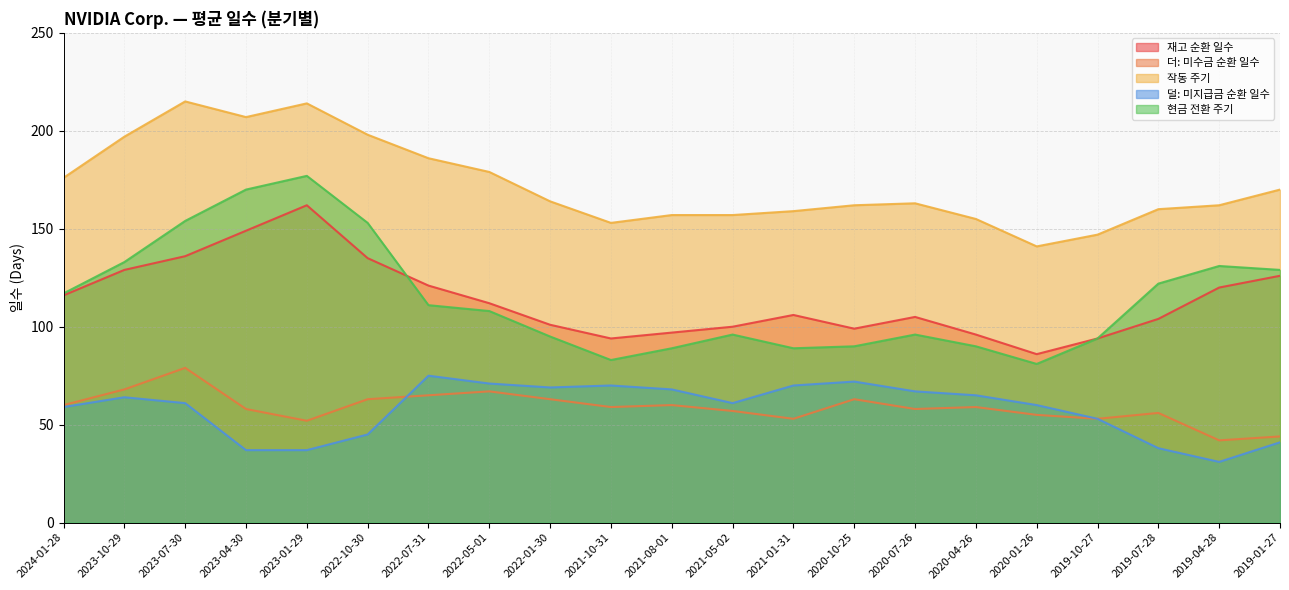

What is the difference between the second highest and second lowest values in the 덜: 미지급금 순환 일수 series?

35